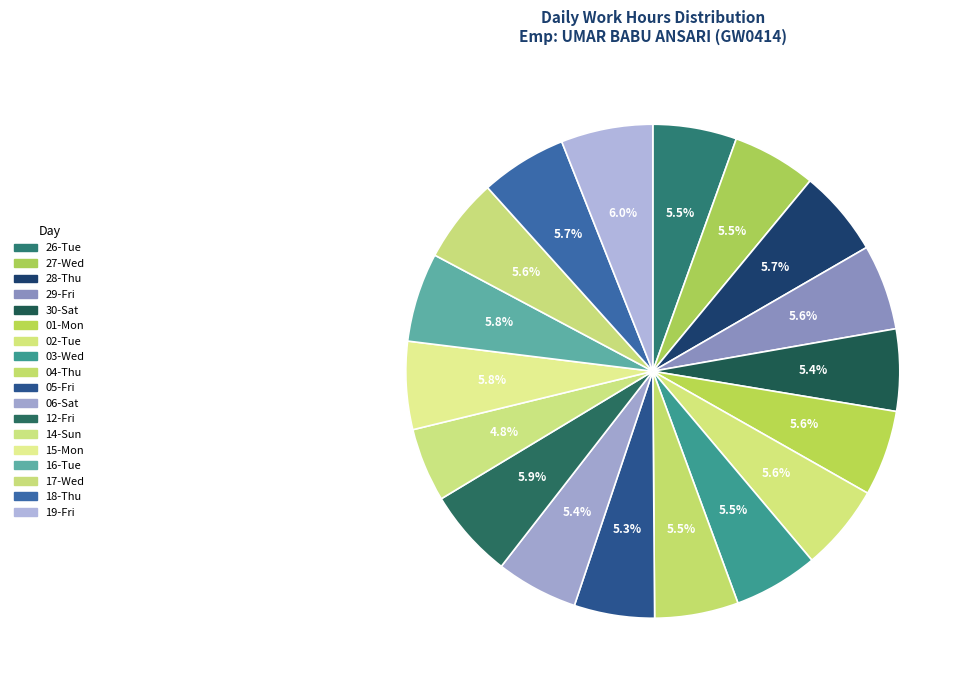

Does 14-Sun account for over 50% of the chart?

No